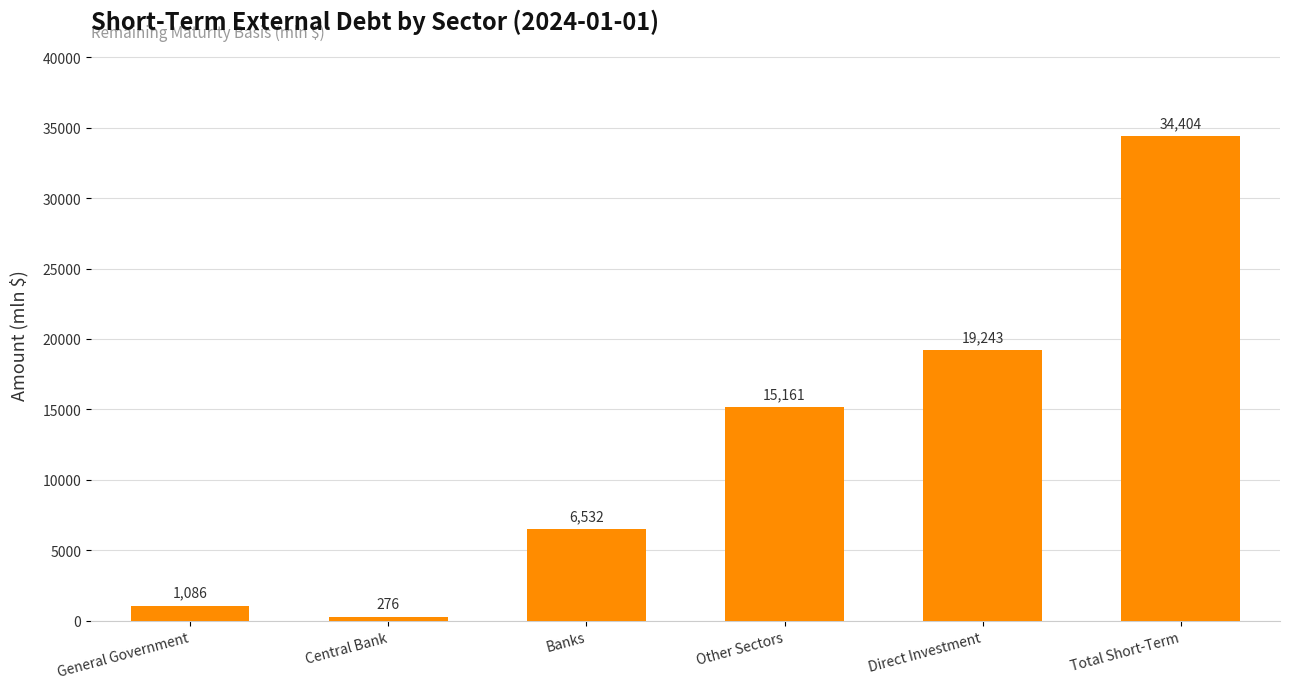

How many series are shown in this chart?

1